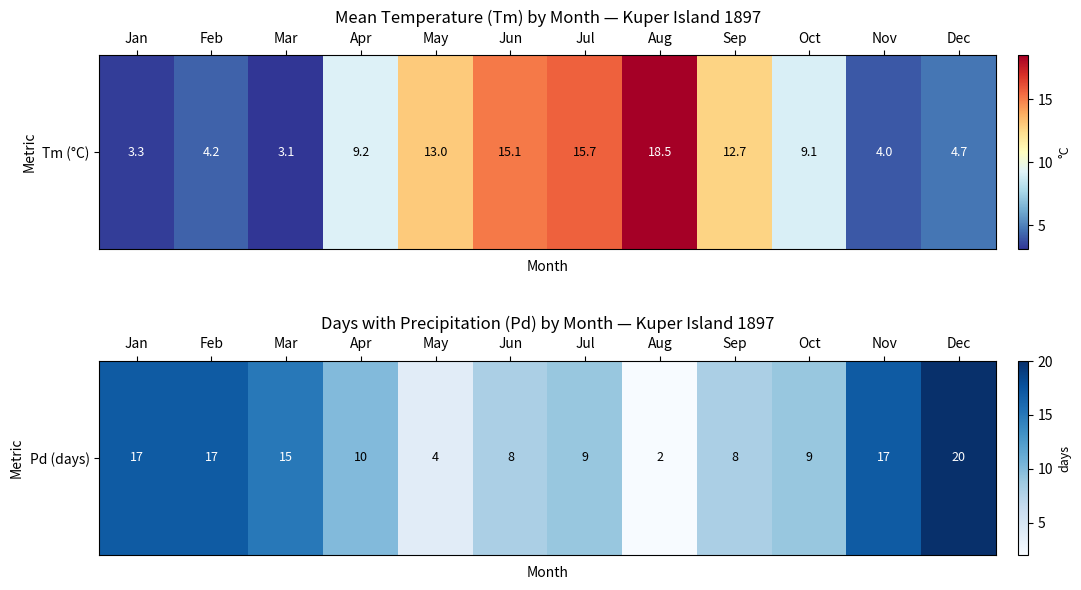

What is the ratio of the value at Jun to the value at Jan?

0.5